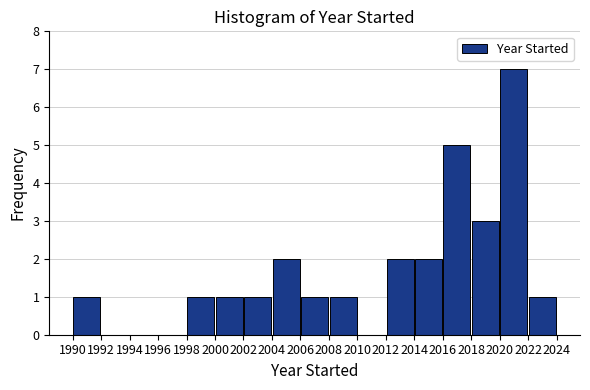

Reading left to right, list every bar in this chart as the range it spans on the x-axis followed by its height. The values are not printed on the chart, so give them approximately, as read against the axis.

1990 to 1992: 1
1992 to 1994: 0
1994 to 1996: 0
1996 to 1998: 0
1998 to 2000: 1
2000 to 2002: 1
2002 to 2004: 1
2004 to 2006: 2
2006 to 2008: 1
2008 to 2010: 1
2010 to 2012: 0
2012 to 2014: 2
2014 to 2016: 2
2016 to 2018: 5
2018 to 2020: 3
2020 to 2022: 7
2022 to 2024: 1